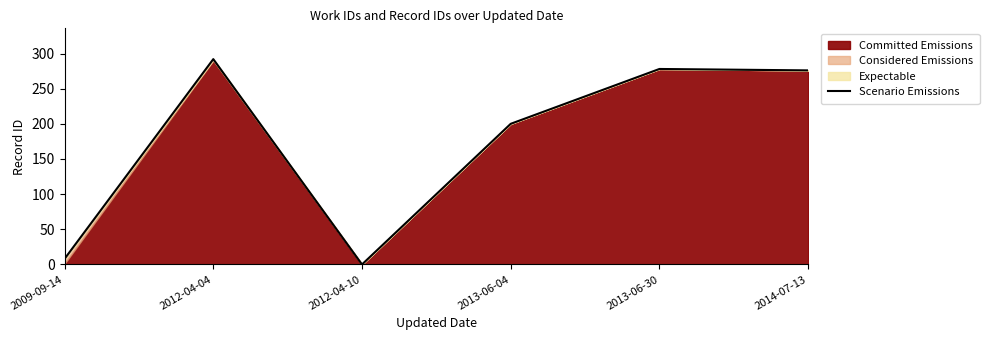

List the labels in order of value, smallest first.

2012-04-10, 2009-09-14, 2013-06-04, 2014-07-13, 2013-06-30, 2012-04-04